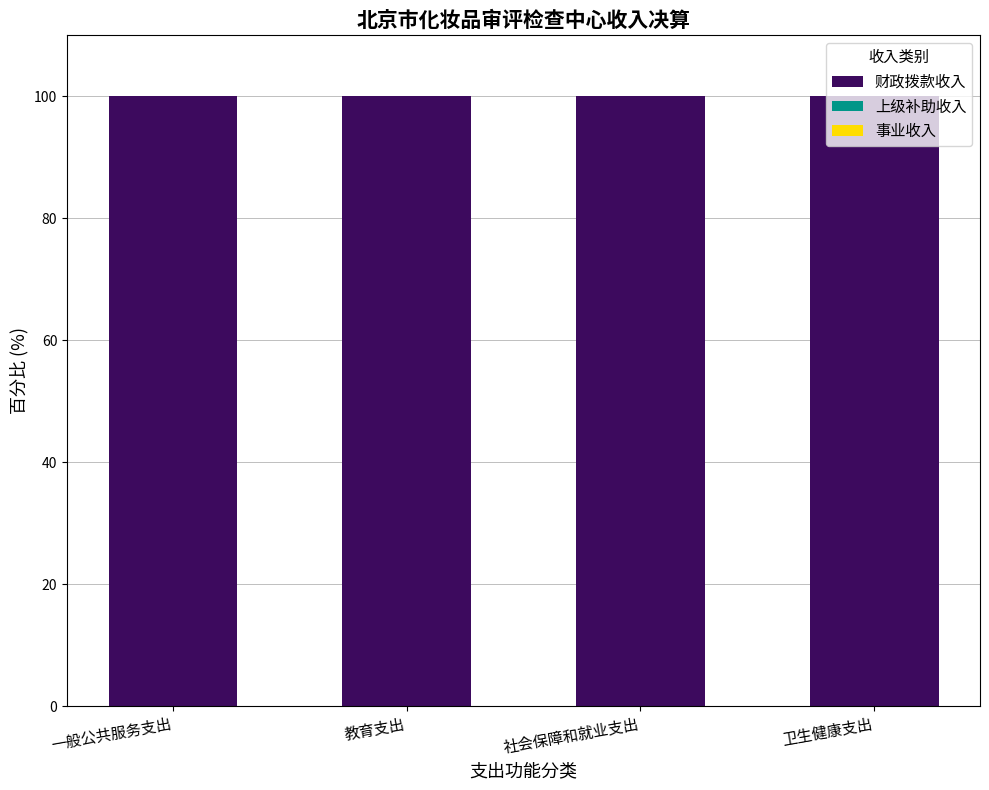

What position from the right is 卫生健康支出?

1